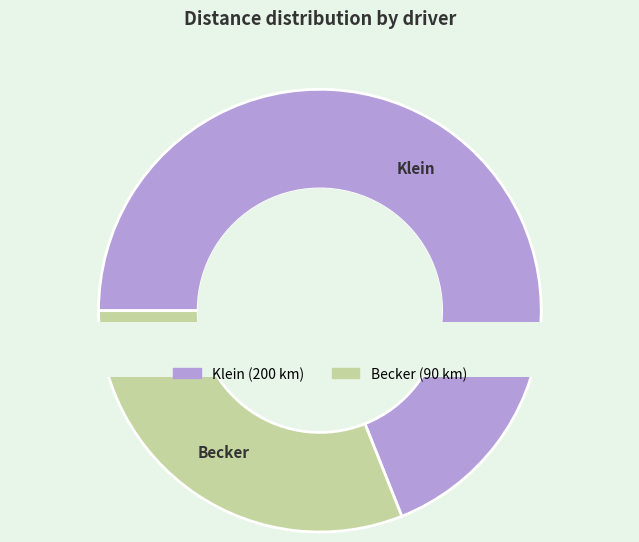

To the nearest percent, what is the average slice percentage?

50%